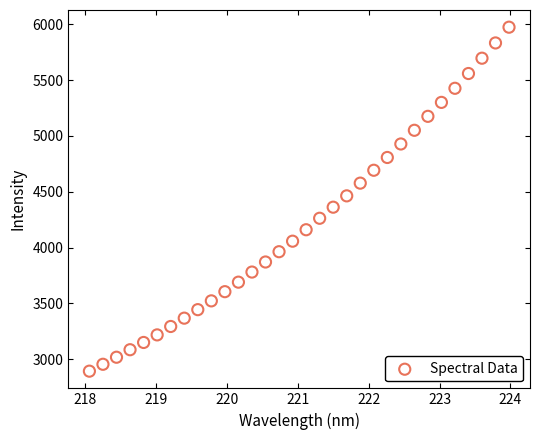

What is the range of X values (max minus min)?

5.9